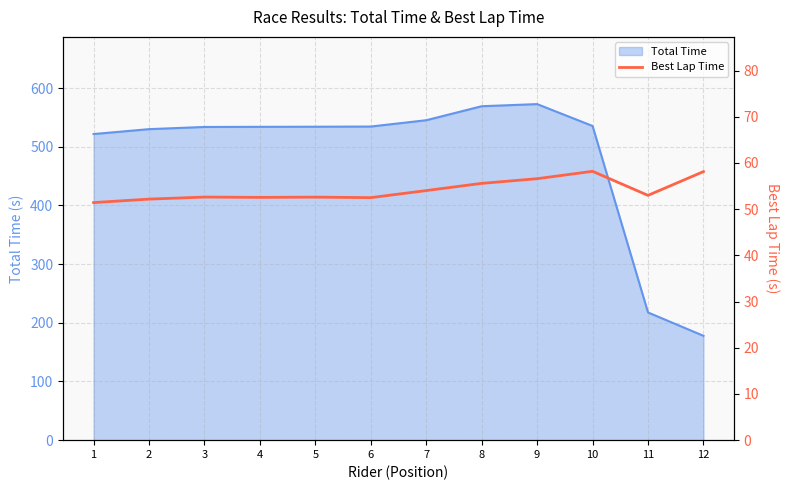

Read the value at 8.

55.6